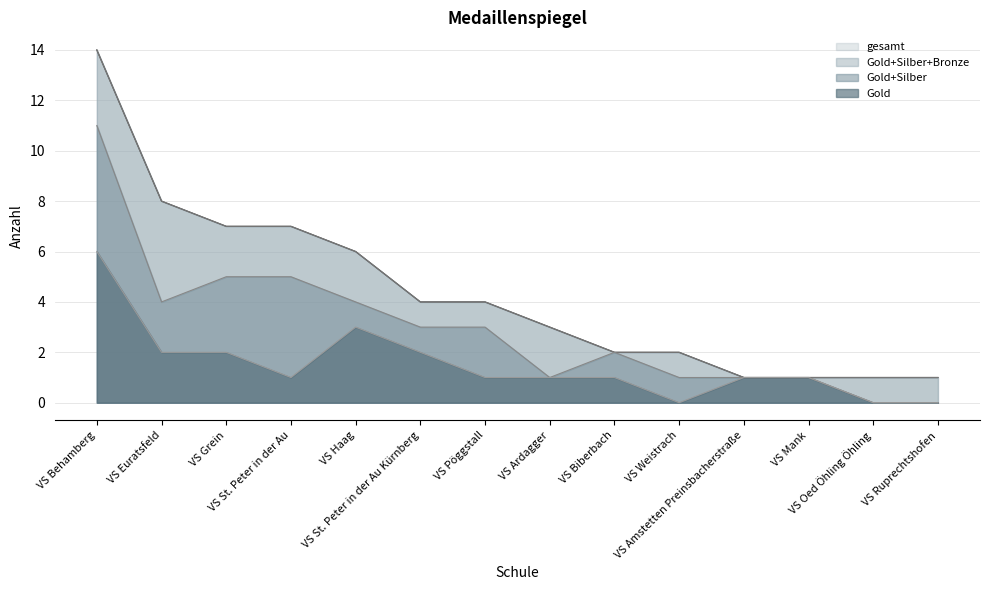

Which series has the largest total across all categories?

gesamt